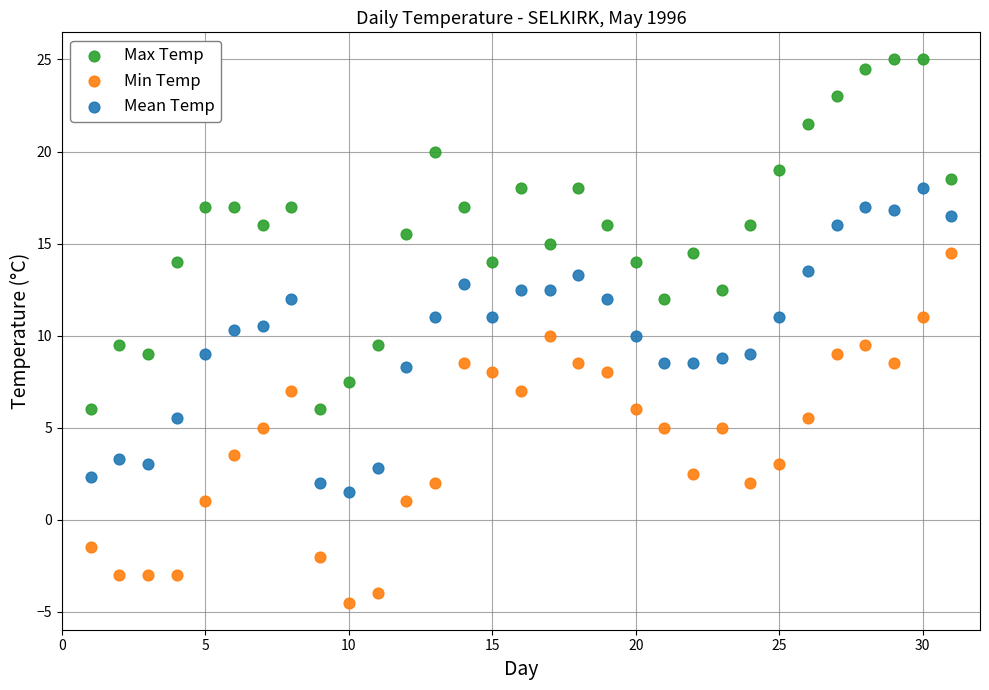

Which series reaches the maximum Y coordinate?

Max Temp